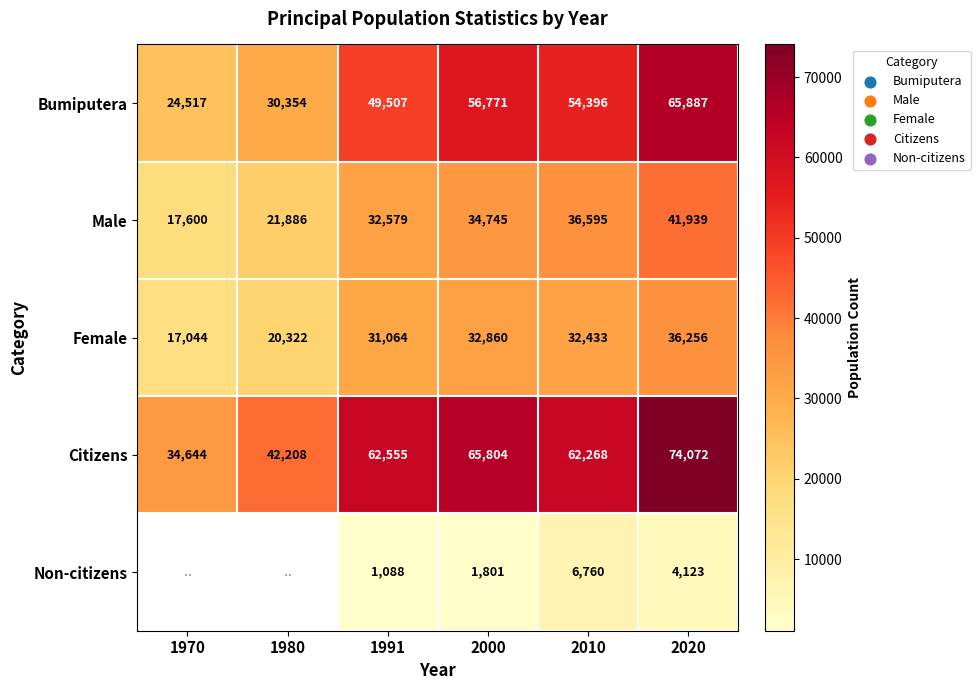

Between 1991 and 2010, which series saw the biggest shift?

Non-citizens